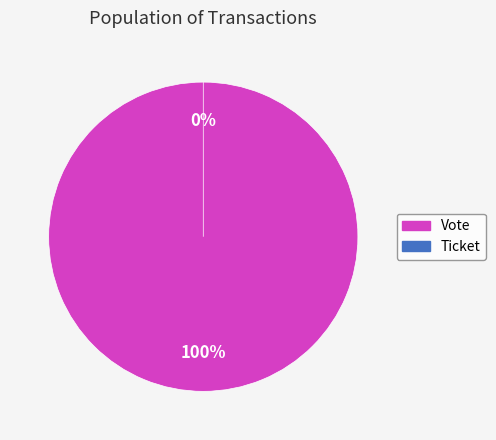

How many slices are in this pie chart?

2